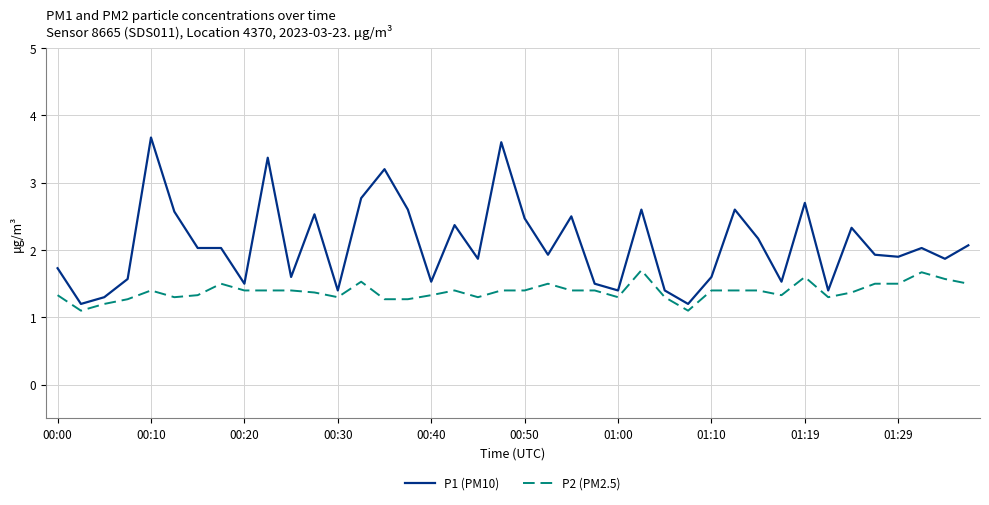

What is the maximum value for P2 (PM2.5)?

1.7